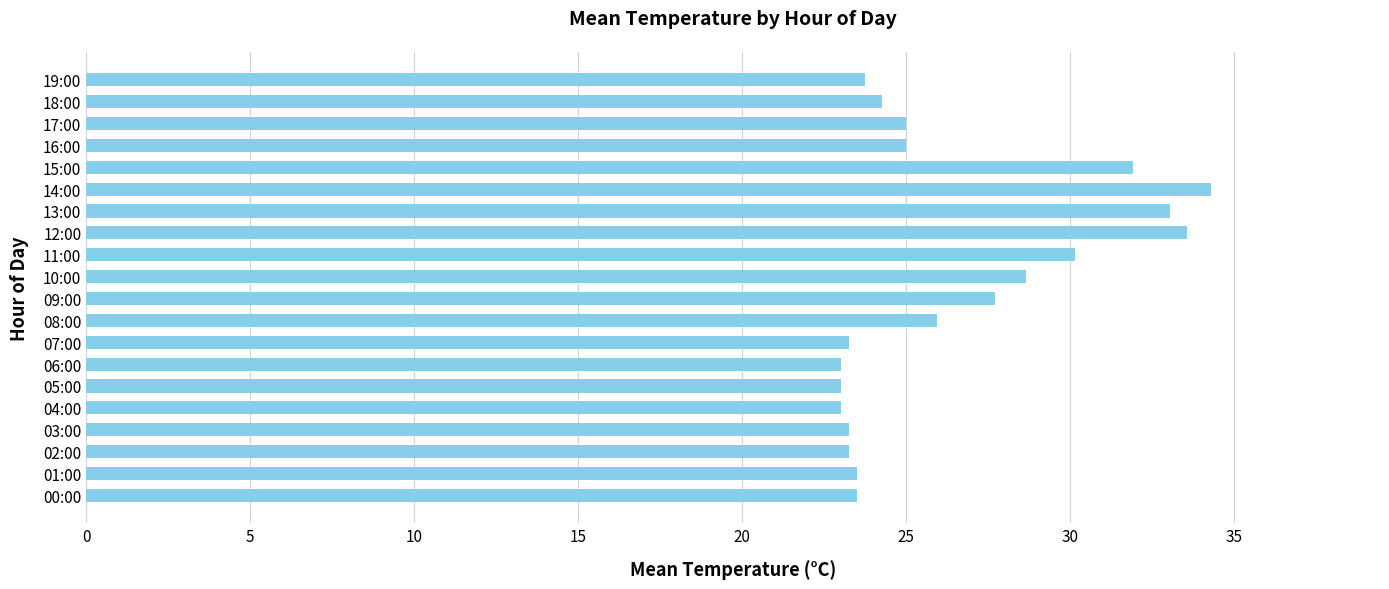

What is the sum of all values?

529.0